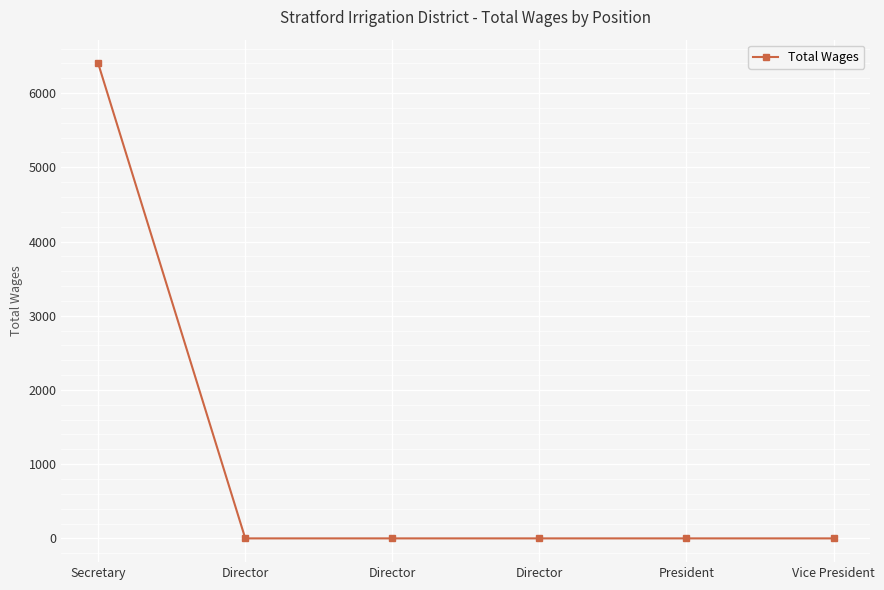

What is the sum of all values?

6400